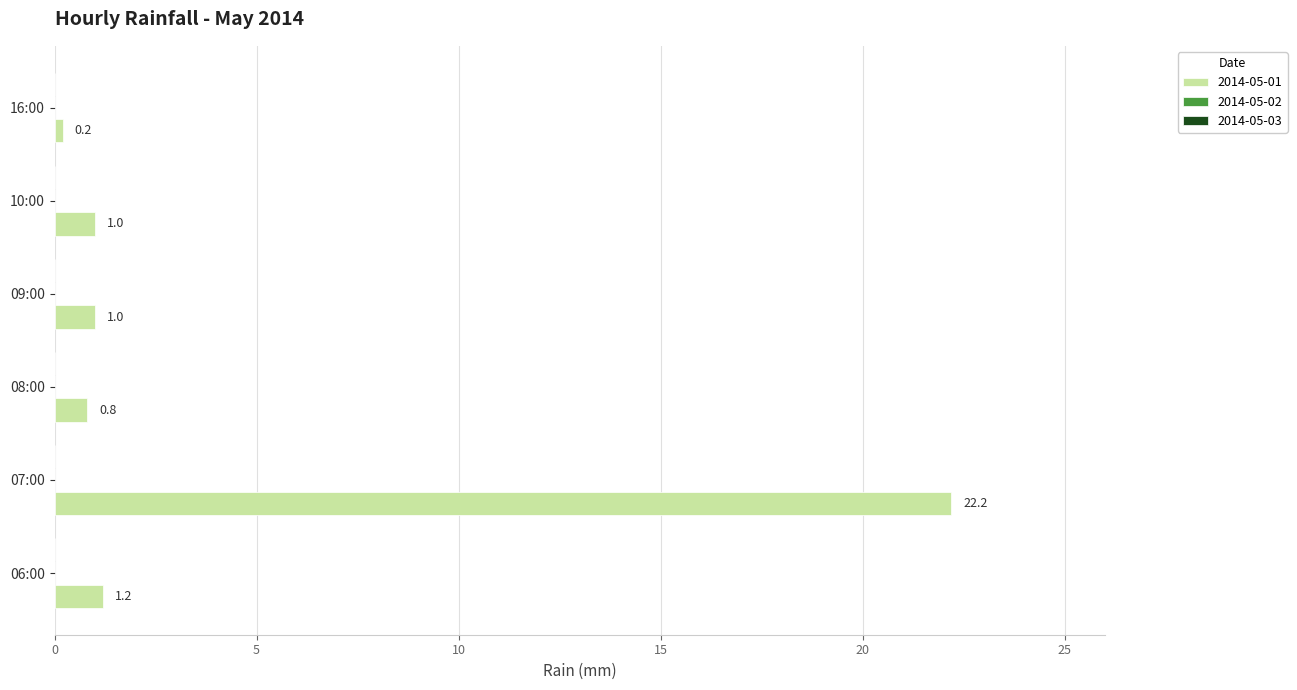

How many bars are there in total?

6